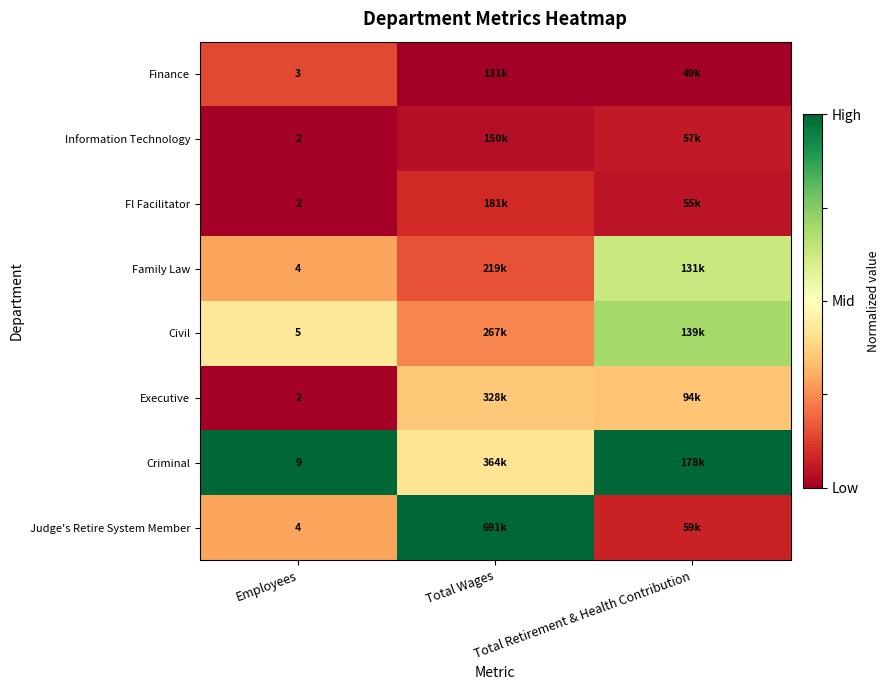

Is it true that Fl Facilitator equals 0.0 at Total Retirement & Health Contribution?

False